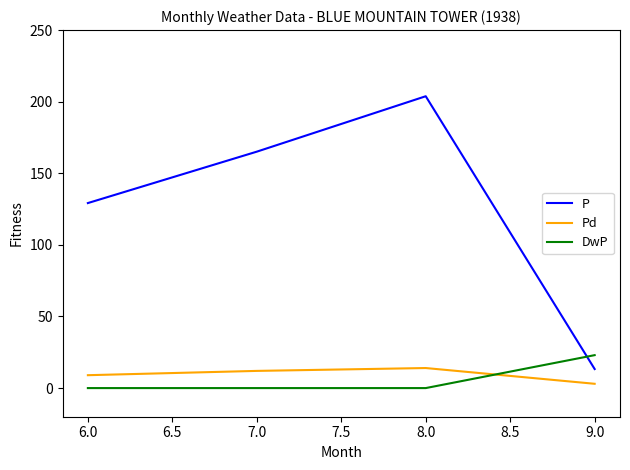

Which category has the lowest value in the Pd series?

9.0